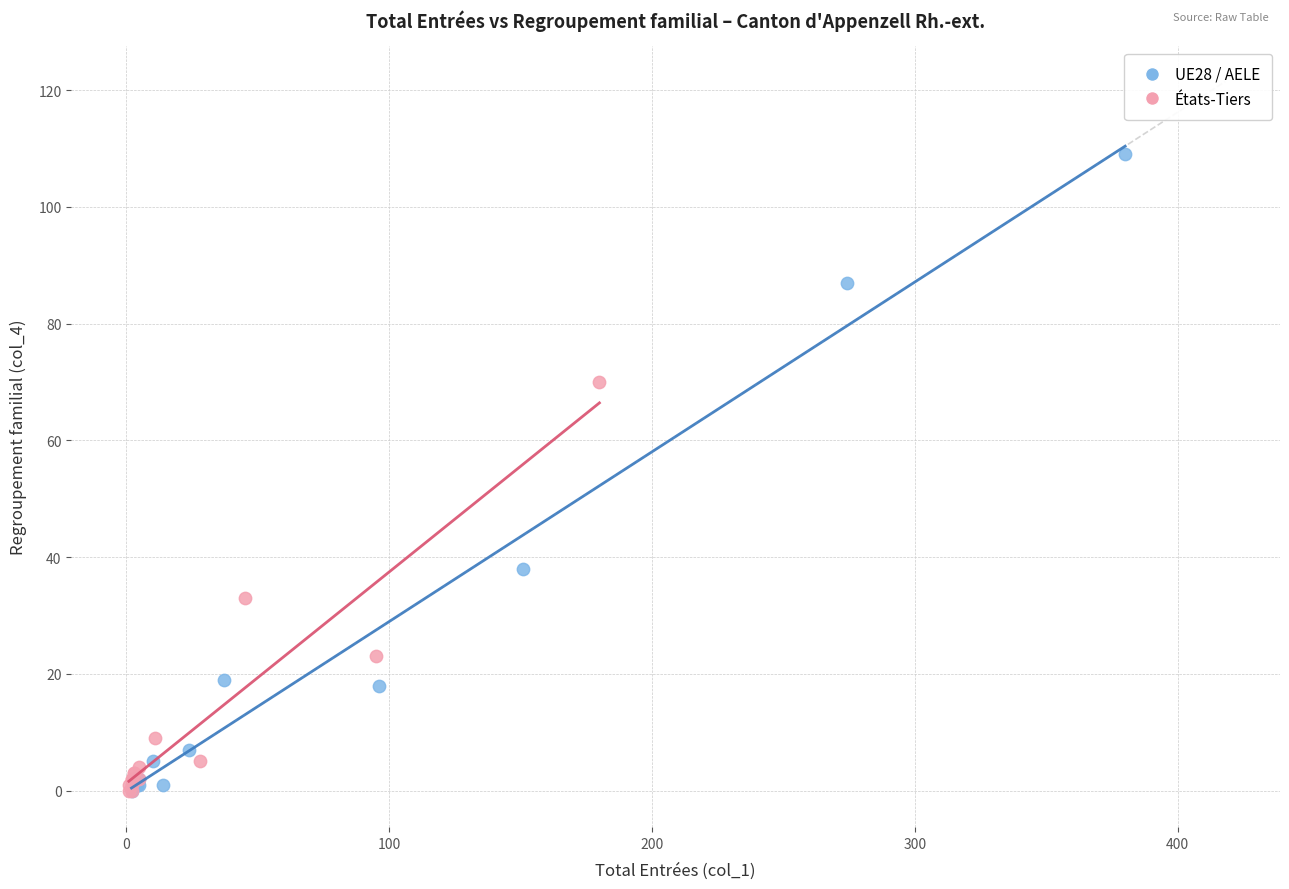

What are all the series names shown in the legend?

UE28 / AELE, États-Tiers